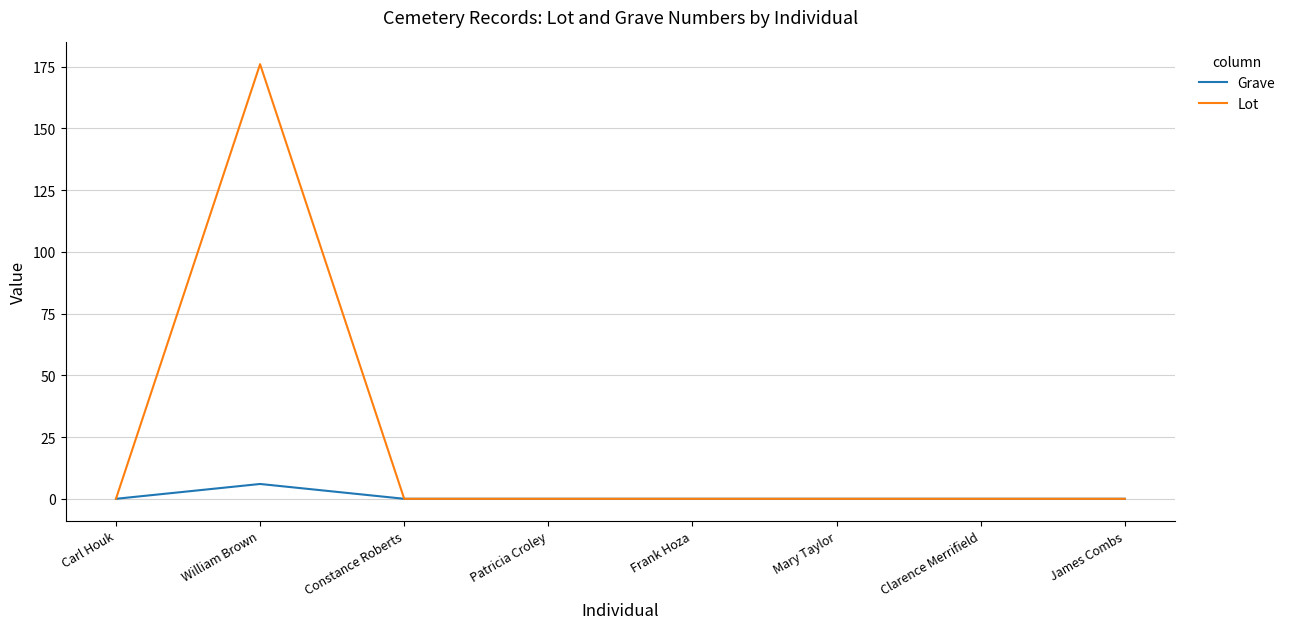

True or false: Grave has more than 0 interior local peaks.

True